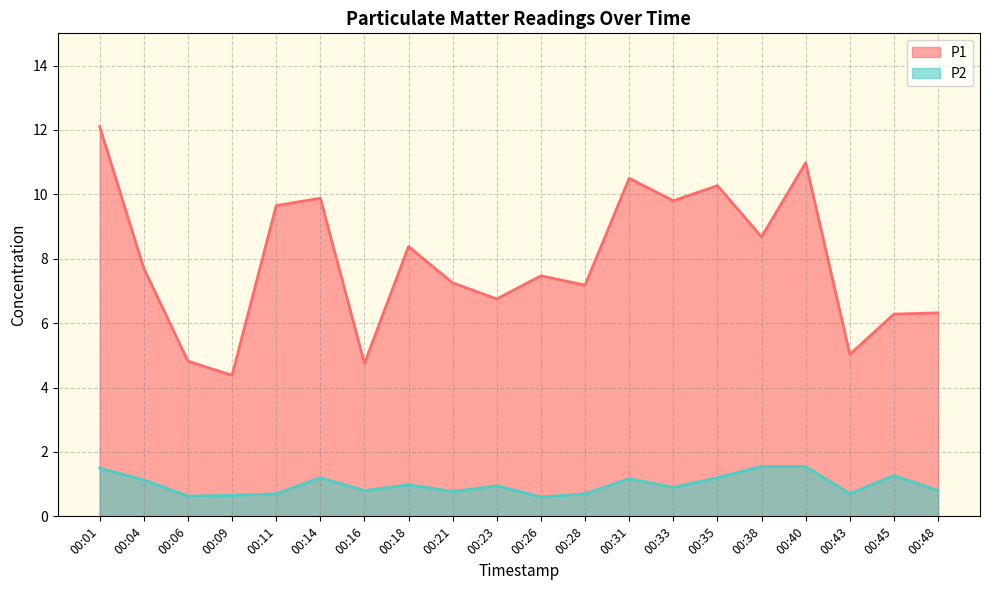

What is the minimum value for P1?

4.4